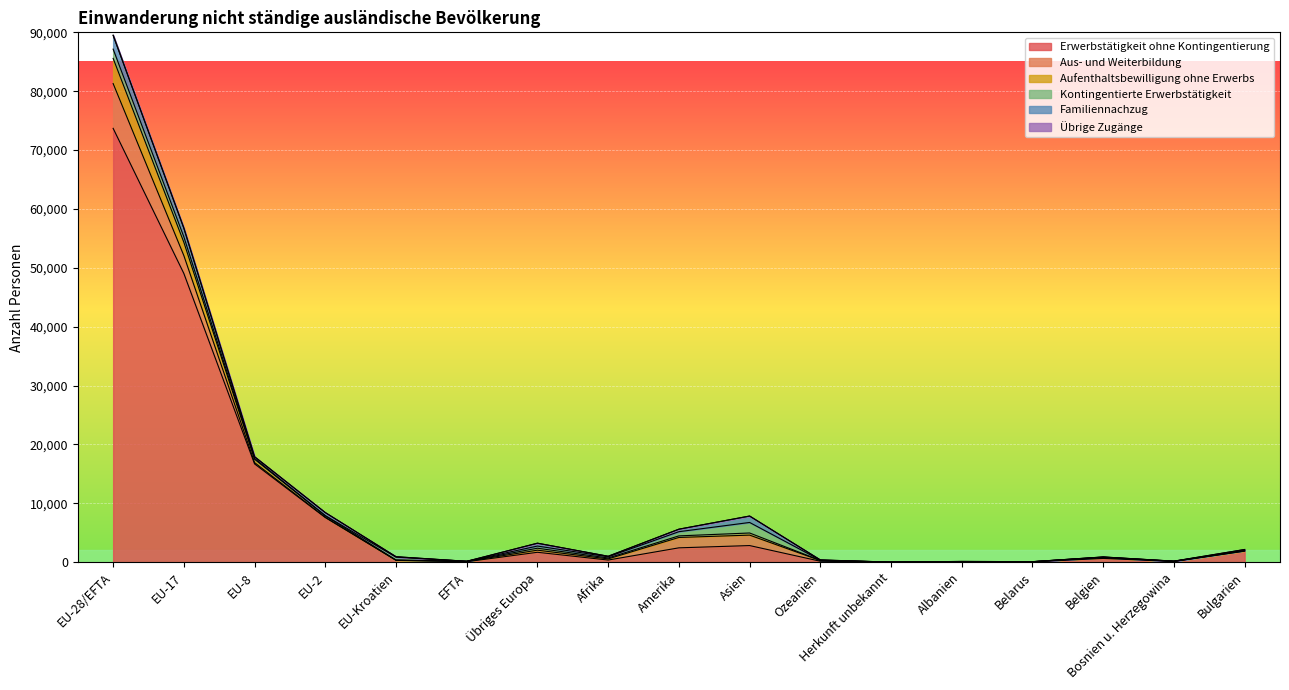

What is the value of the Aufenthaltsbewilligung ohne Erwerbs point at the 12th from the left?

9